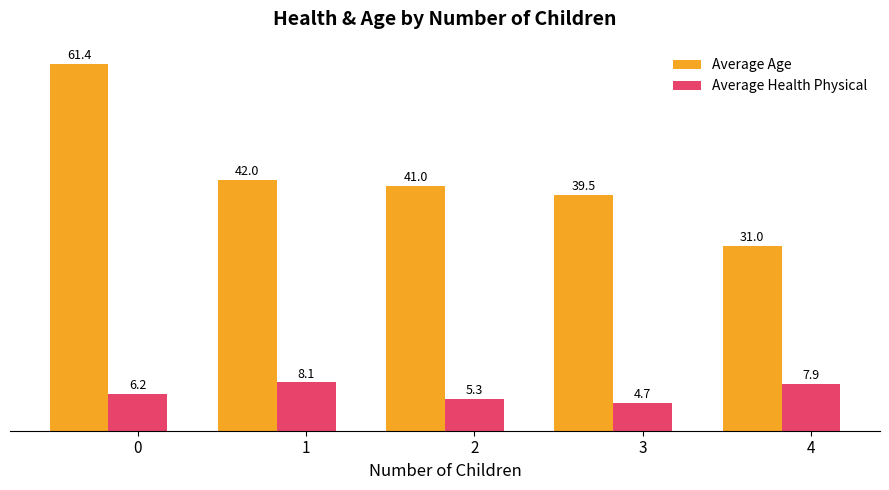

How many bars are there in each group?

2